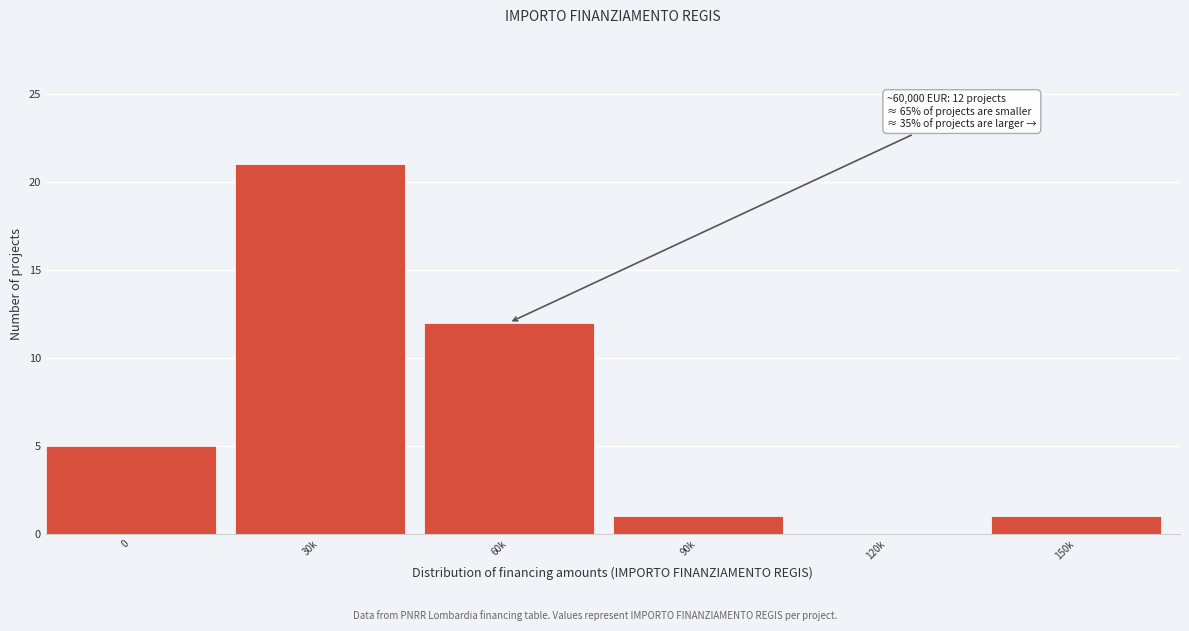

Reading left to right, transcribe all the data shown in this chart.

0=5	30k=21	60k=12	90k=1	120k=0	150k=1